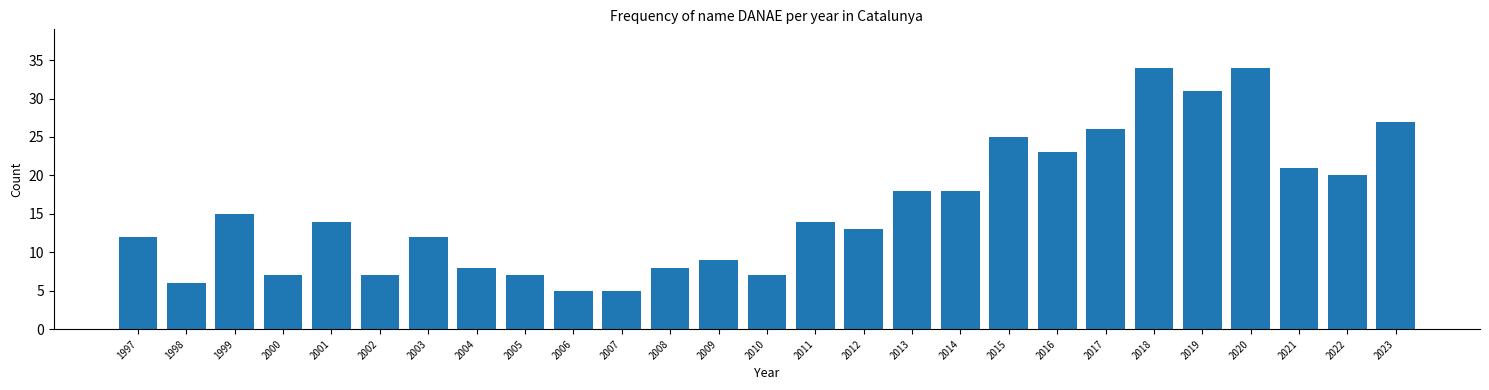

Reading left to right, extract all data points from this chart.

12	6	15	7	14	7	12	8	7	5	5	8	9	7	14	13	18	18	25	23	26	34	31	34	21	20	27